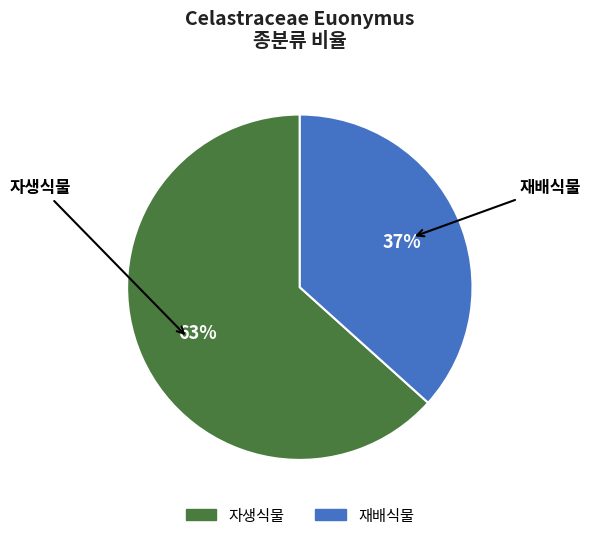

Rank the categories by value from highest to lowest.

자생식물, 재배식물